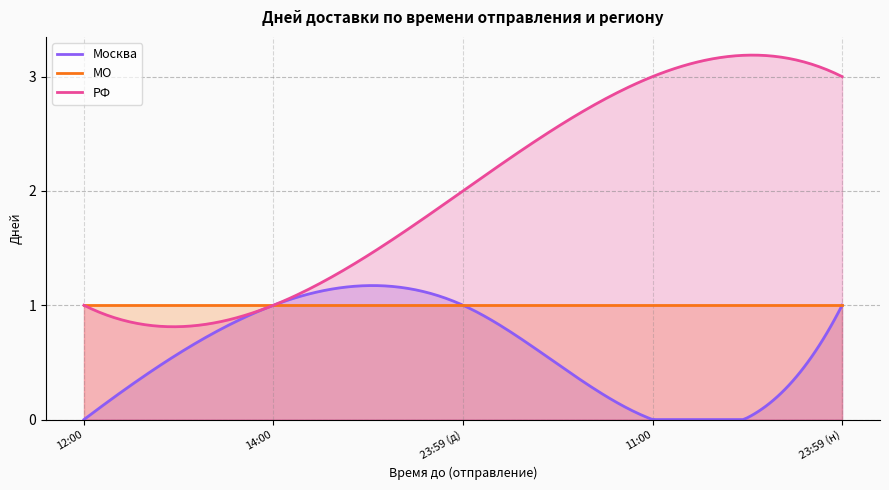

Which has a higher value, 14:00 or 14:00?

14:00